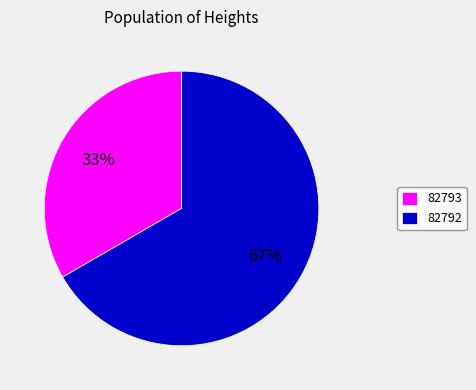

Does 82792 account for over 50% of the chart?

Yes